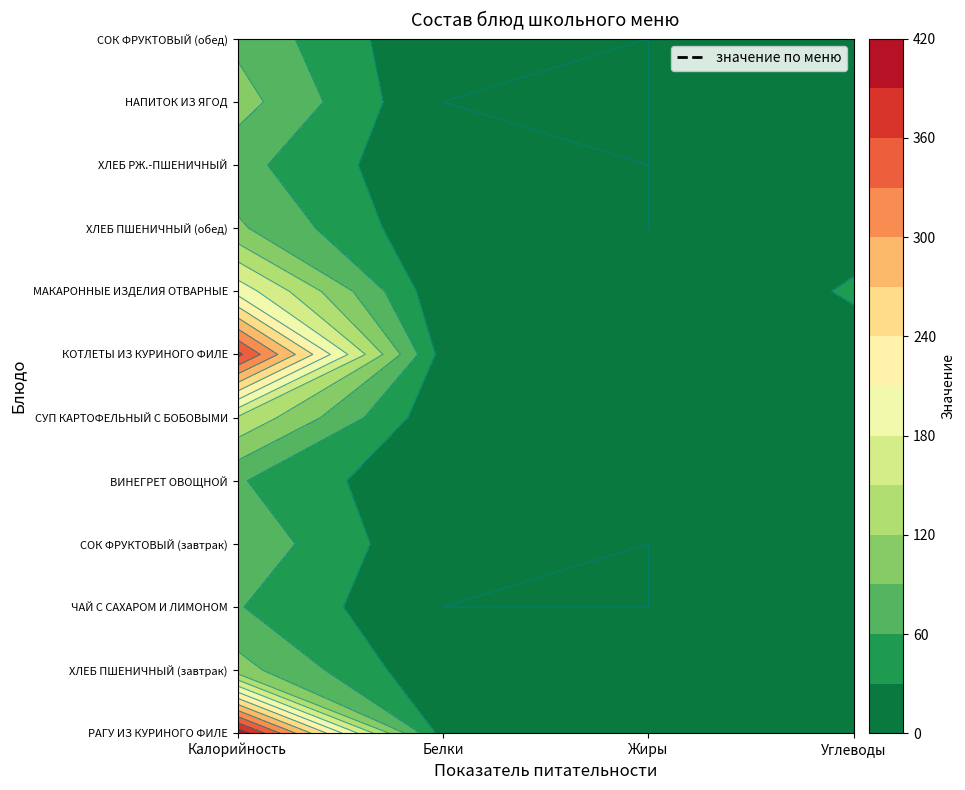

Reading left to right, extract all data points from this chart.

РАГУ ИЗ КУРИНОГО ФИЛЕ: 412.0	16.0	26.0	27.0
ХЛЕБ ПШЕНИЧНЫЙ (завтрак): 102.0	3.3	0.3	21.6
ЧАЙ С САХАРОМ И ЛИМОНОМ: 62.0	0.0	0.0	15.0
СОК ФРУКТОВЫЙ (завтрак): 83.0	1.0	0.0	20.0
ВИНЕГРЕТ ОВОЩНОЙ: 63.0	1.0	5.0	4.0
СУП КАРТОФЕЛЬНЫЙ С БОБОВЫМИ: 147.0	6.0	5.0	19.0
КОТЛЕТЫ ИЗ КУРИНОГО ФИЛЕ: 369.0	17.0	25.0	19.0
МАКАРОННЫЕ ИЗДЕЛИЯ ОТВАРНЫЕ: 199.0	5.0	5.0	33.0
ХЛЕБ ПШЕНИЧНЫЙ (обед): 95.0	3.0	0.0	20.0
ХЛЕБ РЖ.-ПШЕНИЧНЫЙ: 70.0	2.0	0.0	15.0
НАПИТОК ИЗ ЯГОД: 103.0	0.0	0.0	25.0
СОК ФРУКТОВЫЙ (обед): 83.0	1.0	0.0	20.0